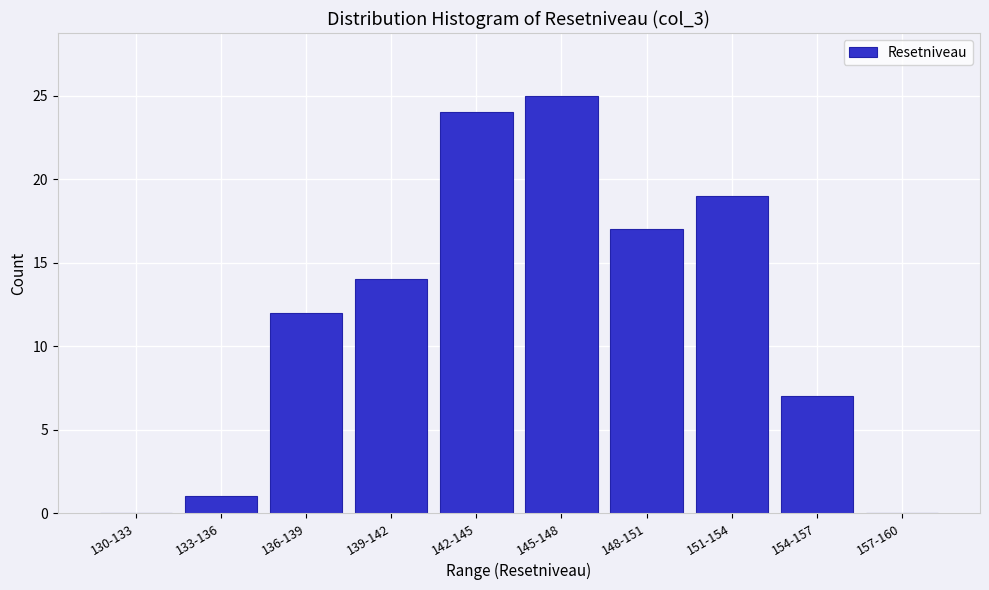

Reading left to right, list all the values displayed in this chart.

130-133=0	133-136=1	136-139=12	139-142=14	142-145=24	145-148=25	148-151=17	151-154=19	154-157=7	157-160=0